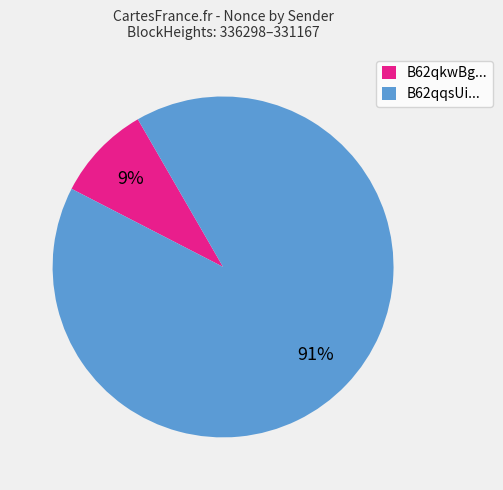

Is it true that B62qqsUi... is 82% of the pie?

False